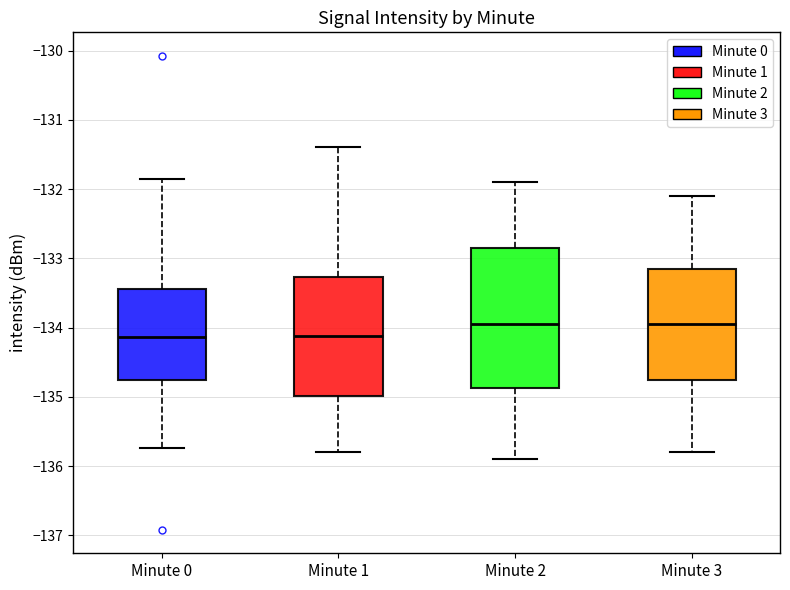

Reading left to right, read every box against the y-axis: the position of its median line, the range the box covers, and the ends of its whiskers. The values are not printed on the chart, so give them approximately, as read against the axis.

Minute 0: median -134.1, box -134.8 to -133.4, whiskers -135.7 to -131.9
Minute 1: median -134.1, box -135.0 to -133.3, whiskers -135.8 to -131.4
Minute 2: median -133.9, box -134.9 to -132.8, whiskers -135.9 to -131.9
Minute 3: median -133.9, box -134.7 to -133.1, whiskers -135.8 to -132.1